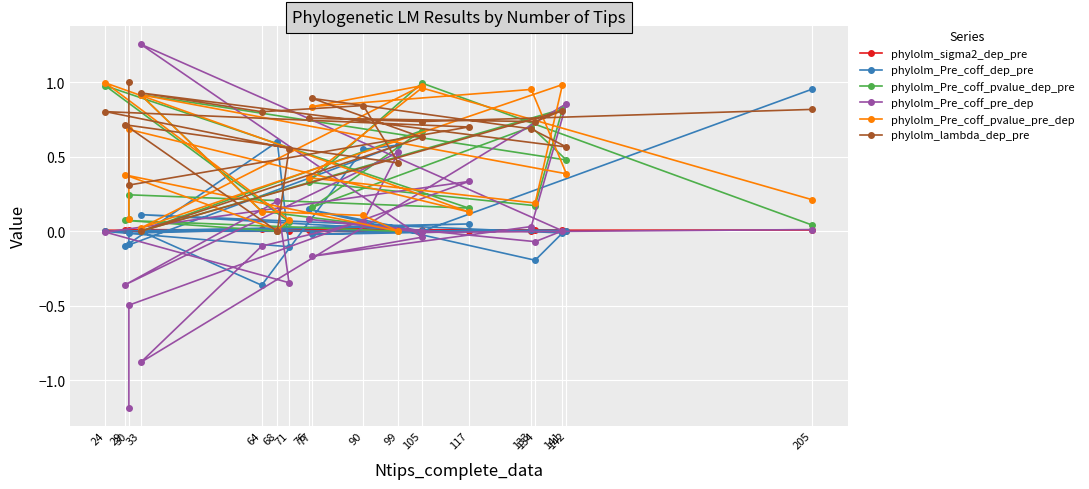

At which label is phylolm_Pre_coff_dep_pre closest to 0?

33